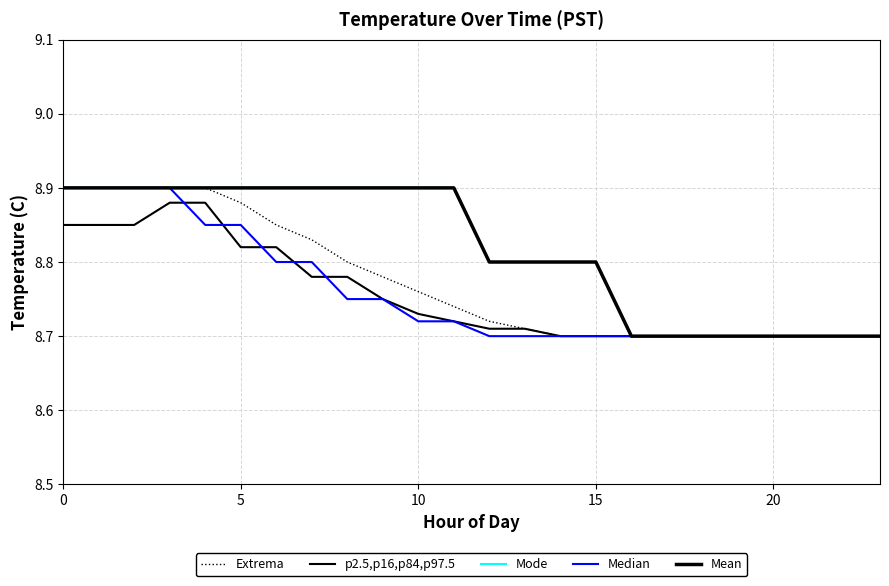

Does the chart display data point markers on the line(s)?

No